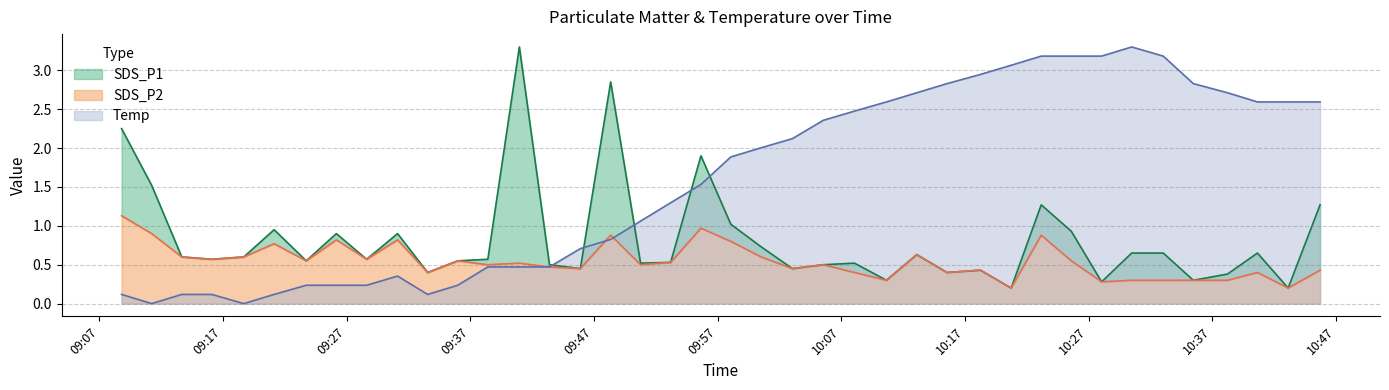

What is the highest value of the Temp series?

3.3